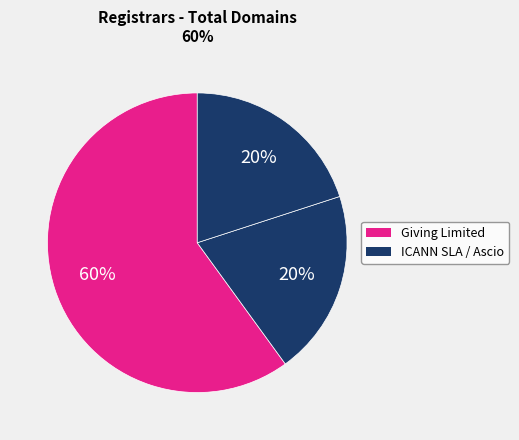

How many segments does this pie chart have?

3